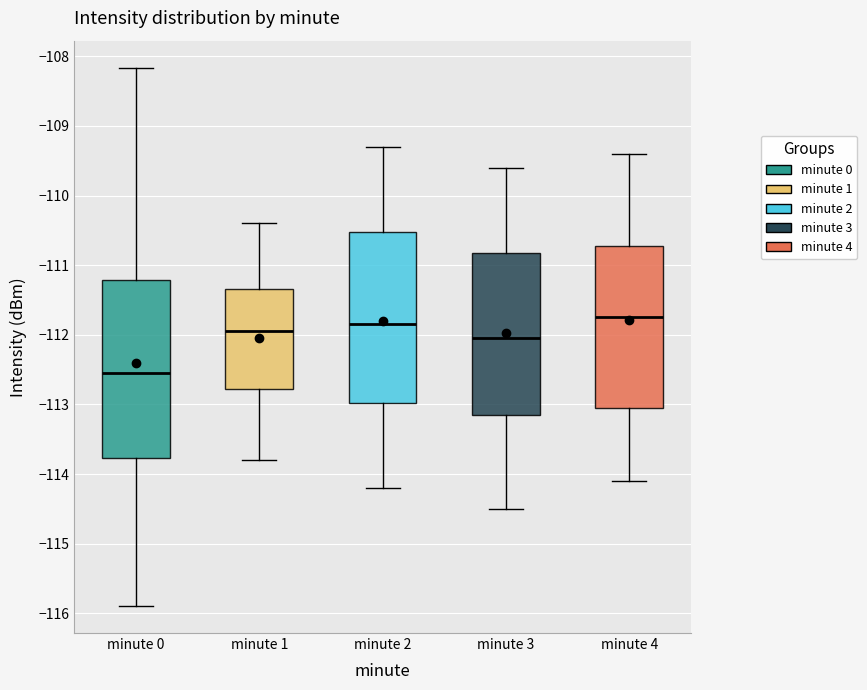

Comparing the boxes themselves (not the whiskers), which one is the tallest?

minute 0